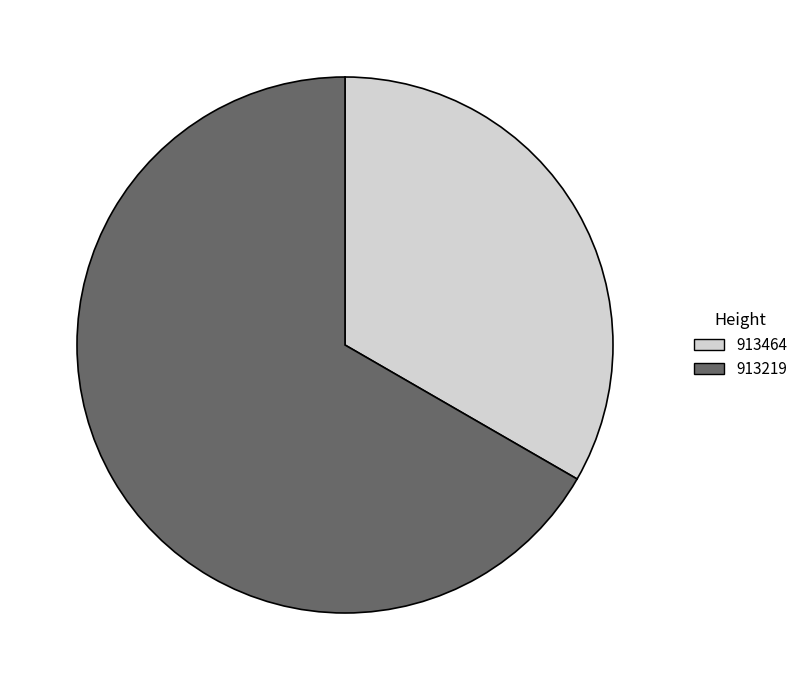

Is it true that 913464 is 33% of the pie?

True